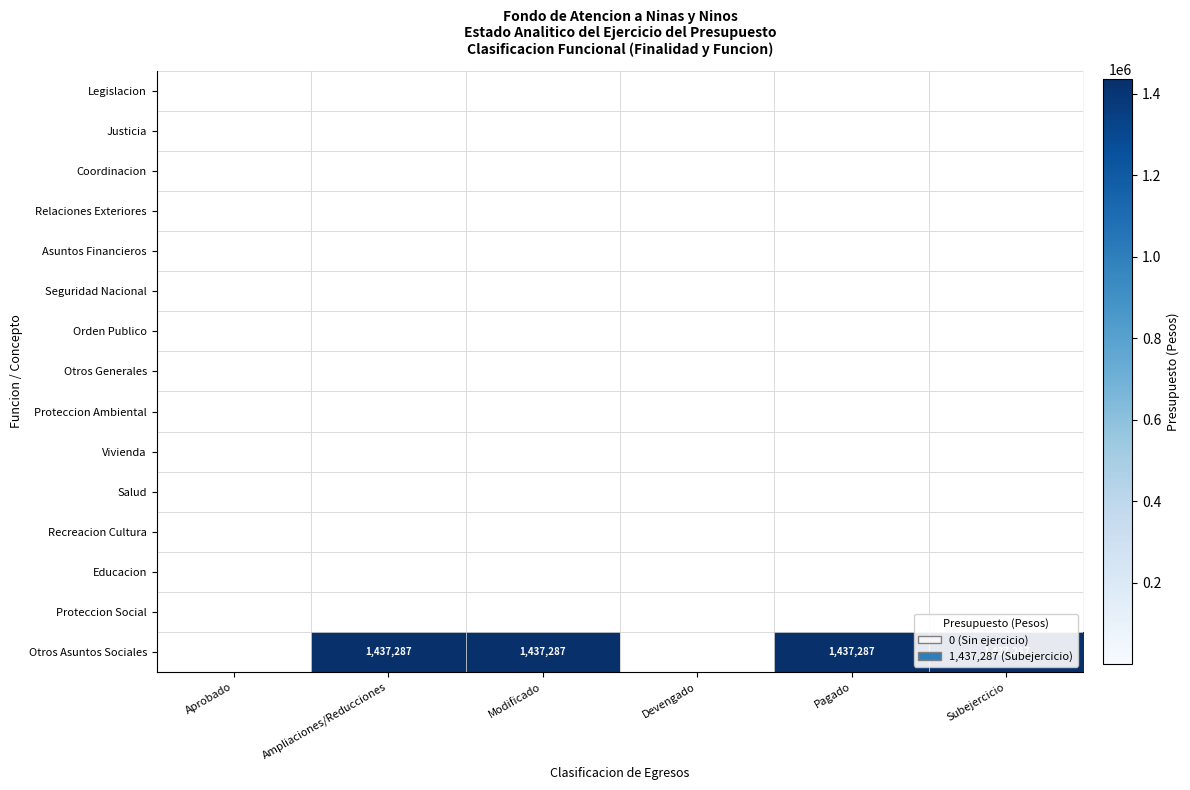

Which series changed the most between Aprobado and Subejercicio?

Otros Asuntos Sociales